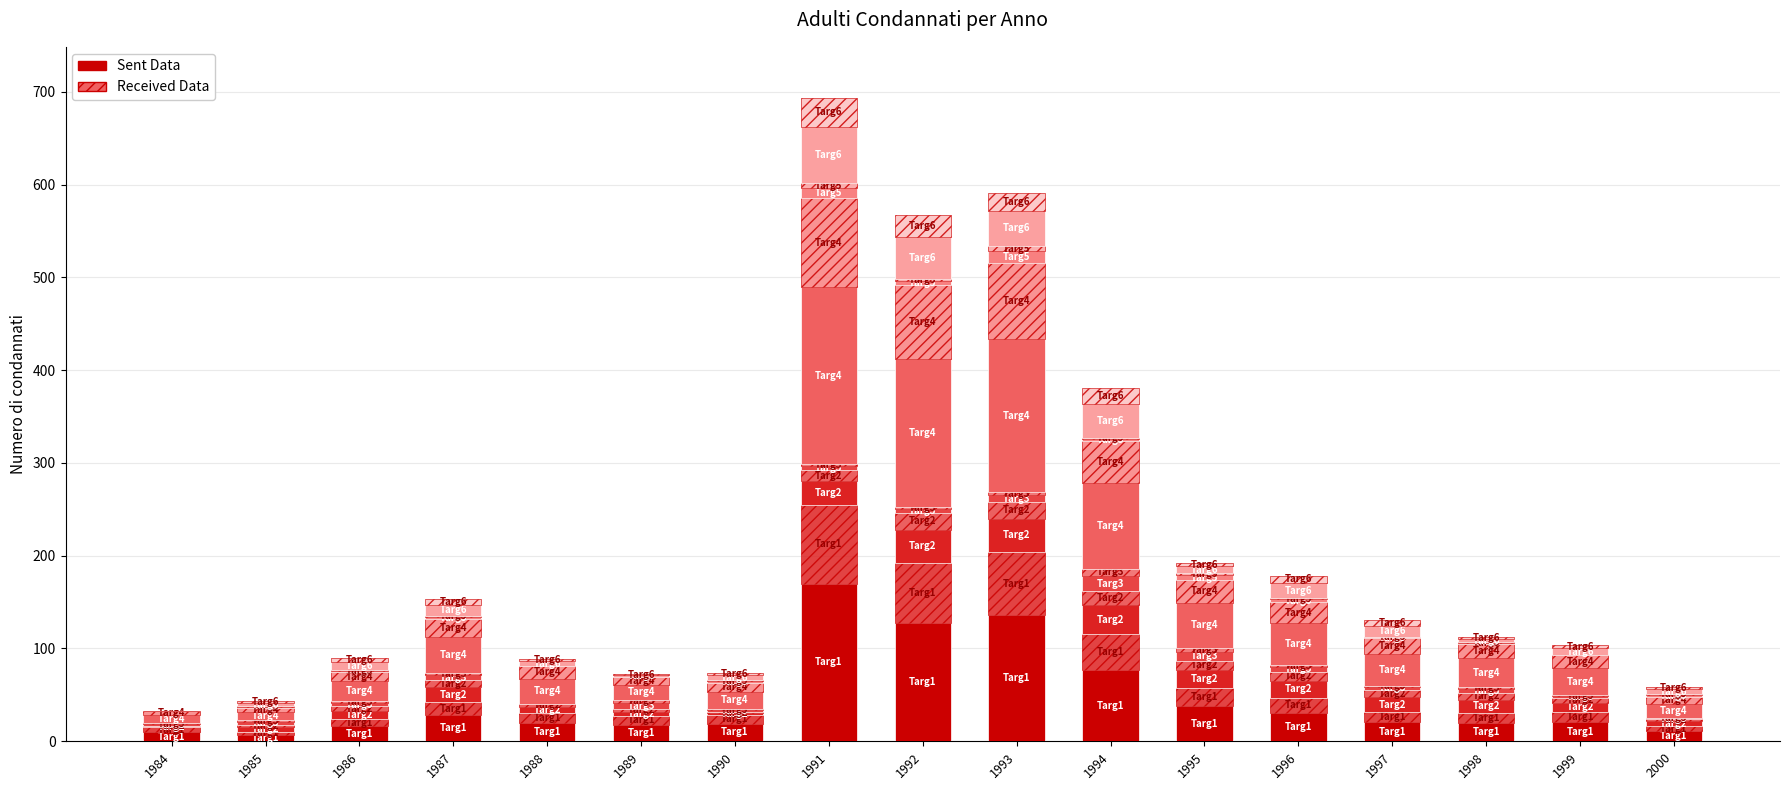

Which category has the lowest value across all series?

1985